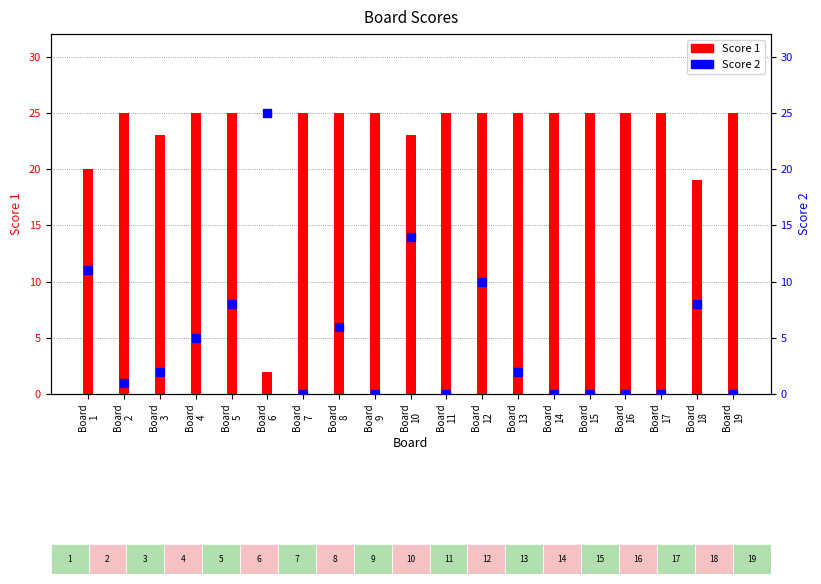

What are all the series names shown in the legend?

Score 1, Score 2